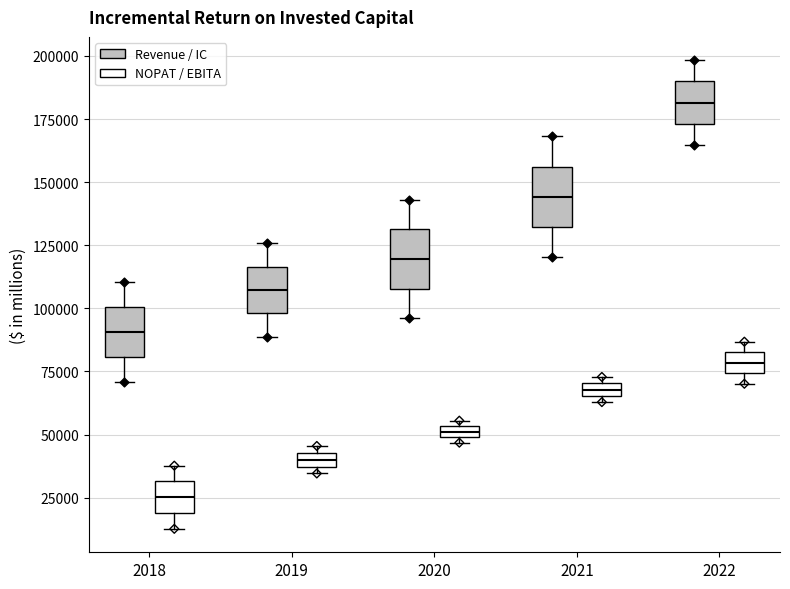

Where is the lower edge of the box for 2021 (NOPAT / EBITA) on the y-axis? The values are not printed on the chart, so give them approximately, as read against the axis.

65000